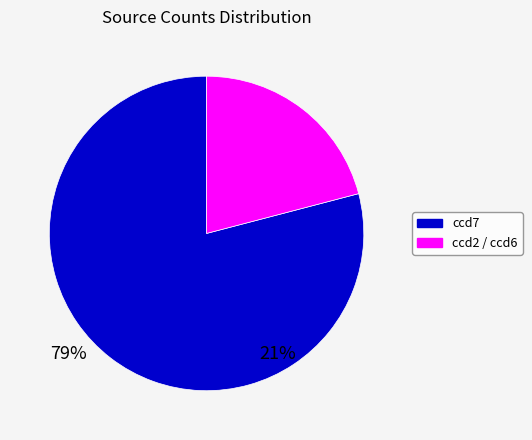

Do ccd2 / ccd6 and ccd7 together represent more than half of the pie?

Yes